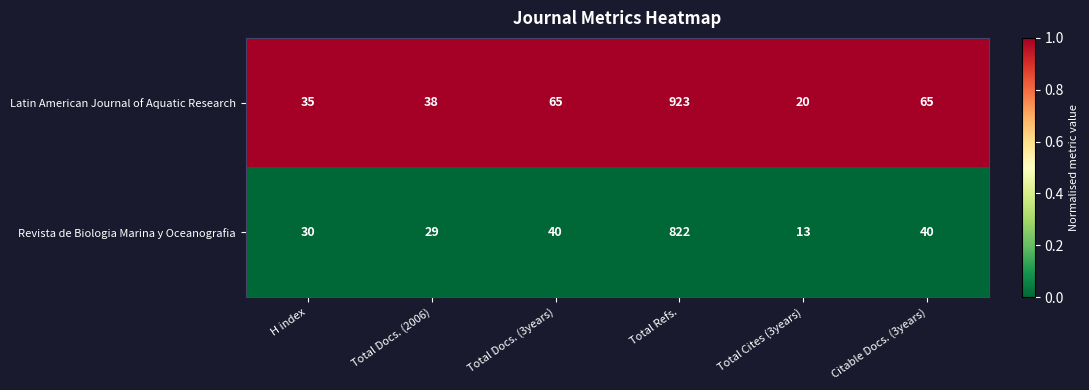

True or false: Latin American Journal of Aquatic Research has a value of 25 at Total Docs. (2006).

False